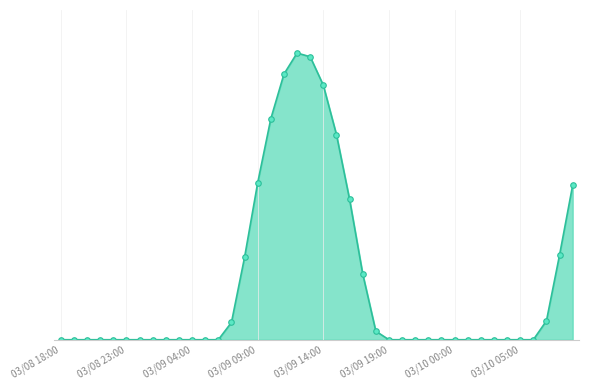

Does the chart have visible grid lines?

Yes